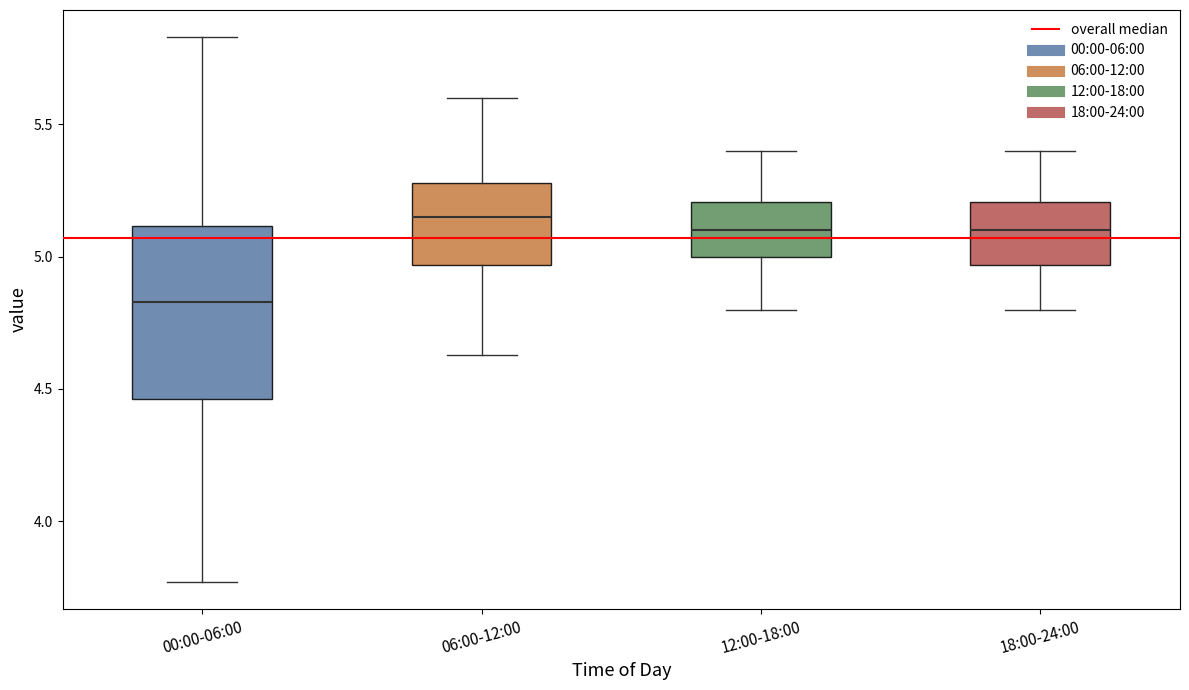

Reading left to right, read every box against the y-axis: the position of its median line, the range the box covers, and the ends of its whiskers. The values are not printed on the chart, so give them approximately, as read against the axis.

00:00-06:00: median 4.85, box 4.45 to 5.10, whiskers 3.75 to 5.85
06:00-12:00: median 5.15, box 4.95 to 5.30, whiskers 4.65 to 5.60
12:00-18:00: median 5.10, box 5.00 to 5.20, whiskers 4.80 to 5.40
18:00-24:00: median 5.10, box 4.95 to 5.20, whiskers 4.80 to 5.40